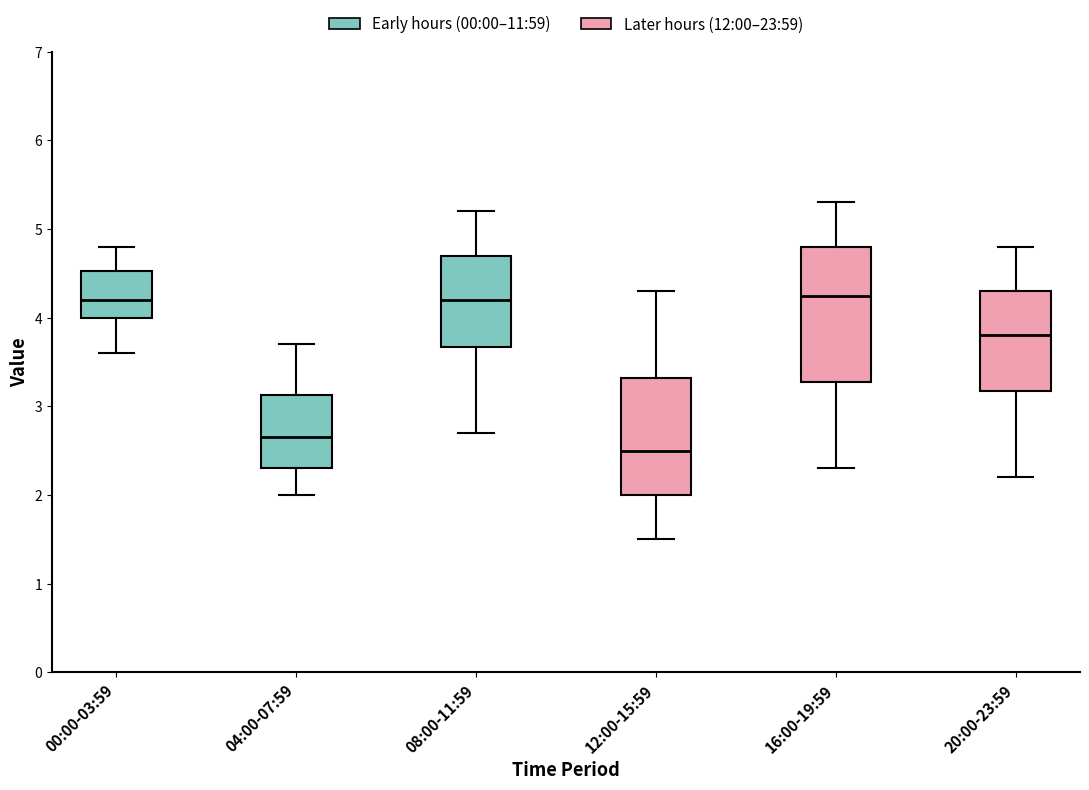

Reading left to right, read every box against the y-axis: the position of its median line, the range the box covers, and the ends of its whiskers. The values are not printed on the chart, so give them approximately, as read against the axis.

00:00-03:59: median 4.2, box 4.0 to 4.5, whiskers 3.6 to 4.8
04:00-07:59: median 2.7, box 2.3 to 3.1, whiskers 2.0 to 3.7
08:00-11:59: median 4.2, box 3.7 to 4.7, whiskers 2.7 to 5.2
12:00-15:59: median 2.5, box 2.0 to 3.3, whiskers 1.5 to 4.3
16:00-19:59: median 4.3, box 3.3 to 4.8, whiskers 2.3 to 5.3
20:00-23:59: median 3.8, box 3.2 to 4.3, whiskers 2.2 to 4.8